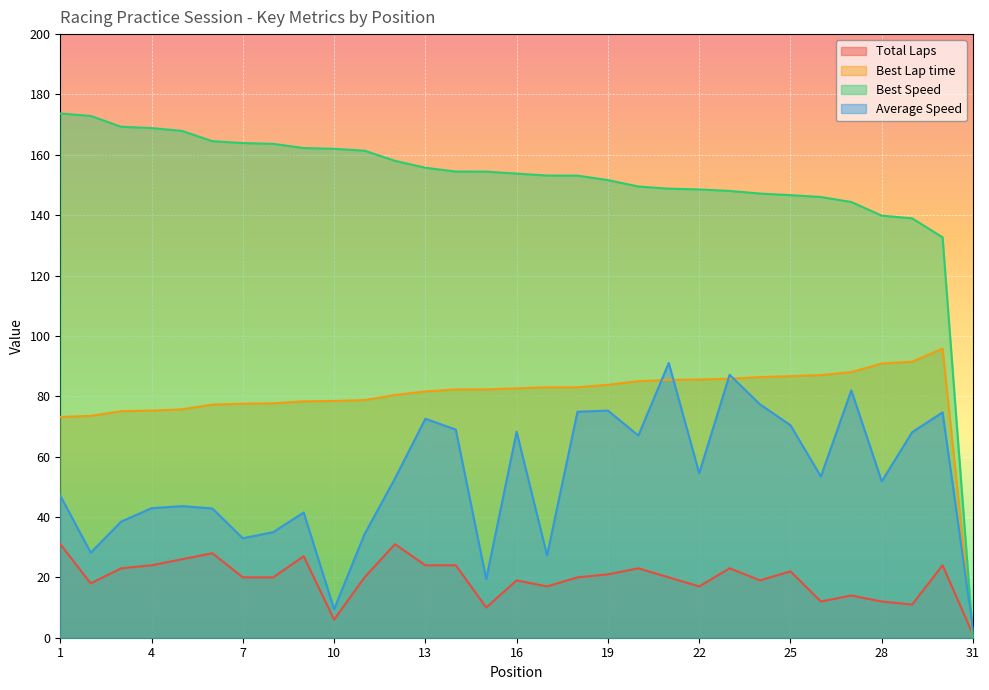

The Best Lap time series shows 151.1 at 30. True or false?

False